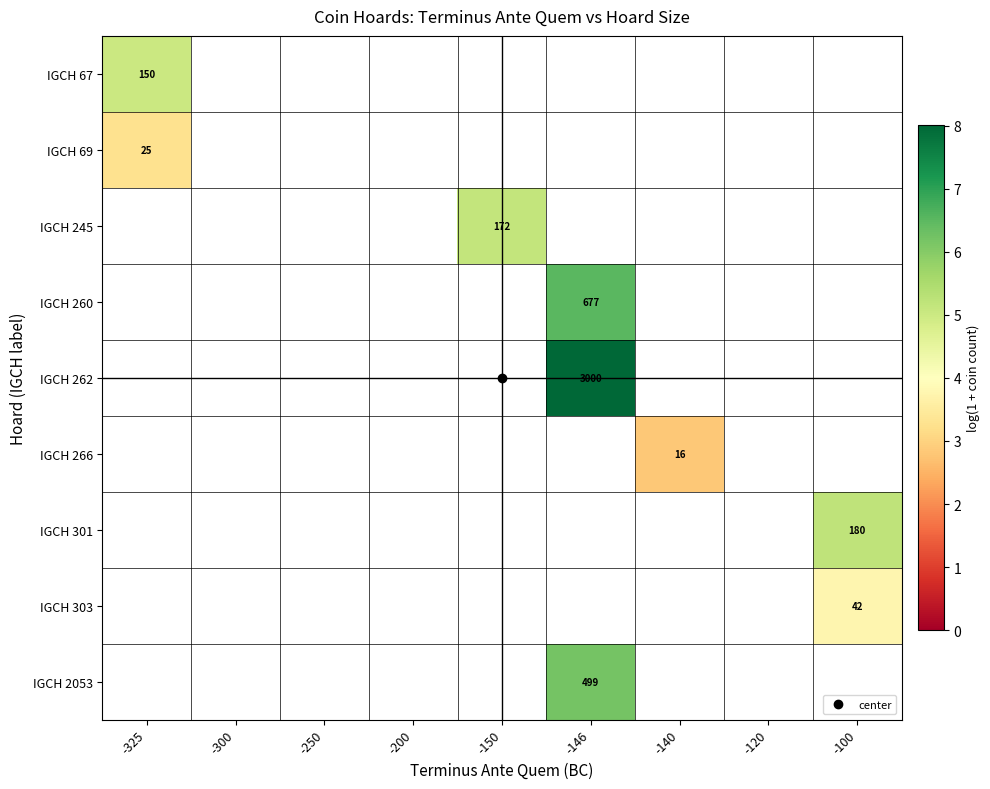

How many values in the IGCH 245 series exceed 5?

1